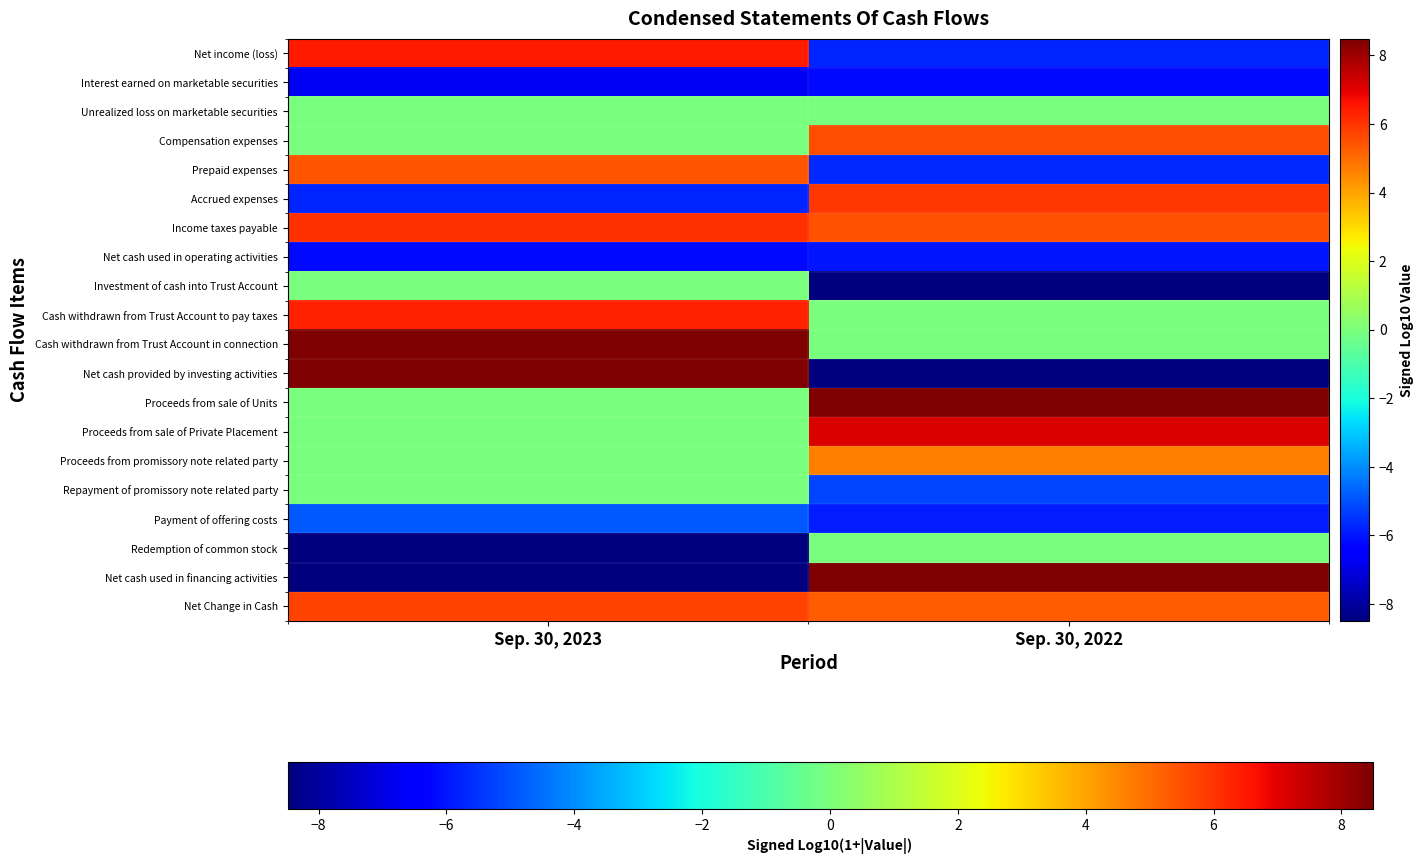

At how many categories does at least one series exceed 7?

2